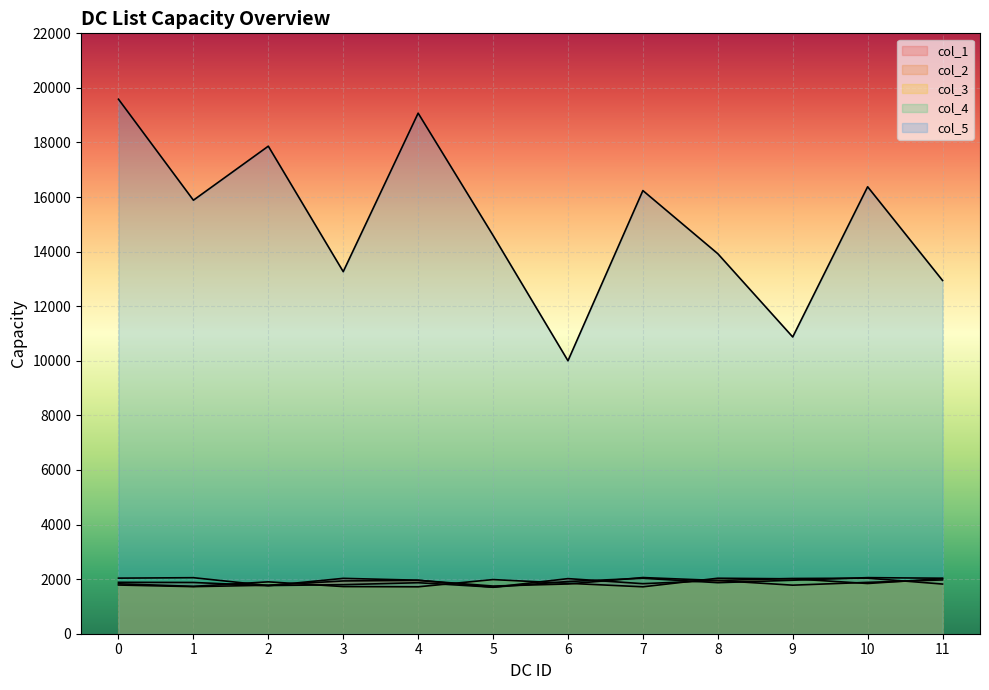

True or false: col_2 has more than 1 interior local peaks.

True